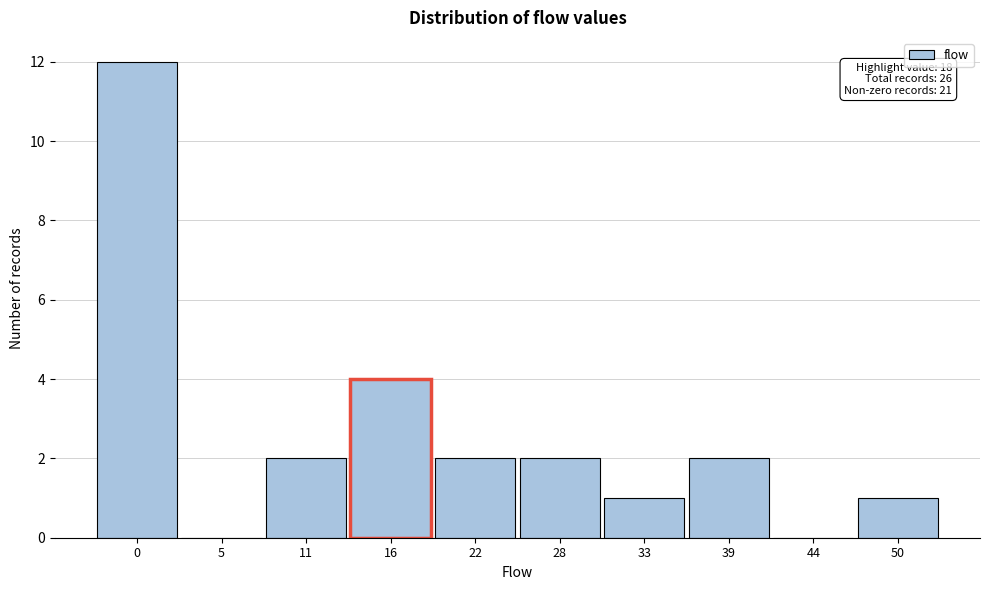

Reading left to right, transcribe all the data shown in this chart.

0=12	5=0	11=2	16=4	22=2	28=2	33=1	39=2	44=0	50=1